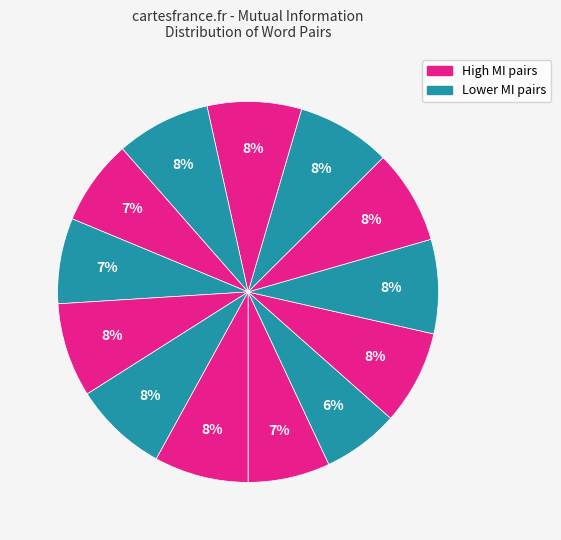

Count the number of slices in the pie.

13